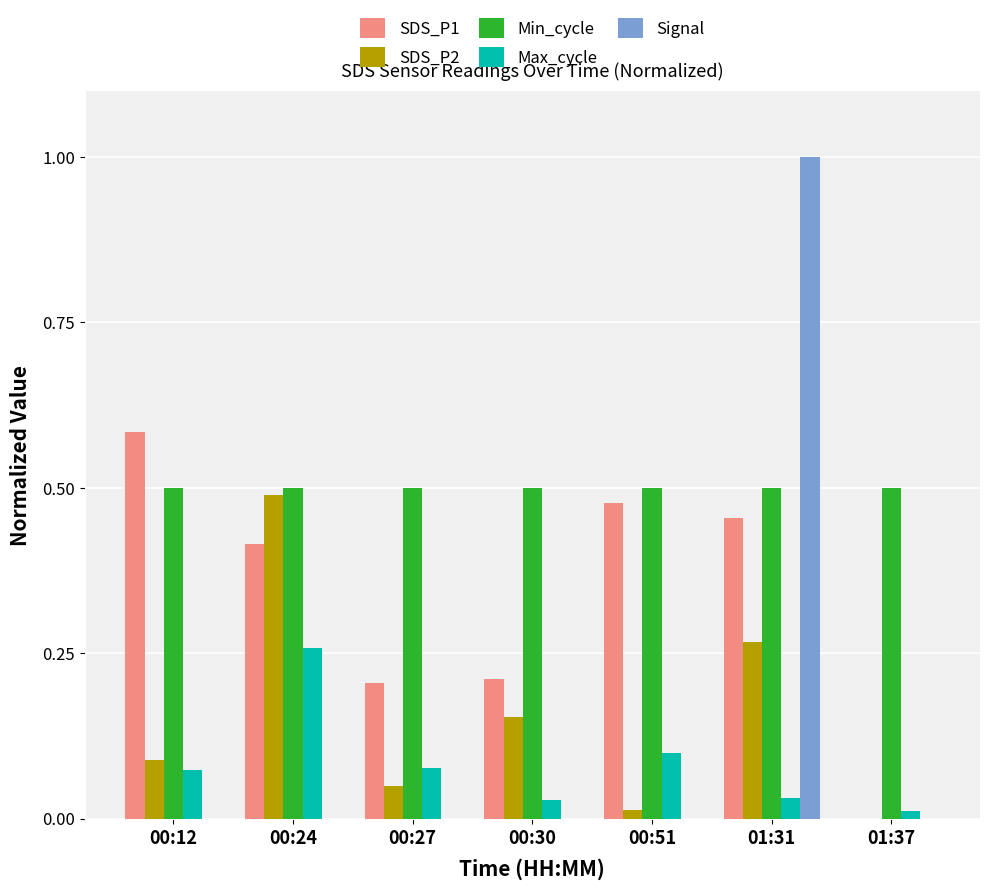

What is the maximum value shown in the chart?

1.0